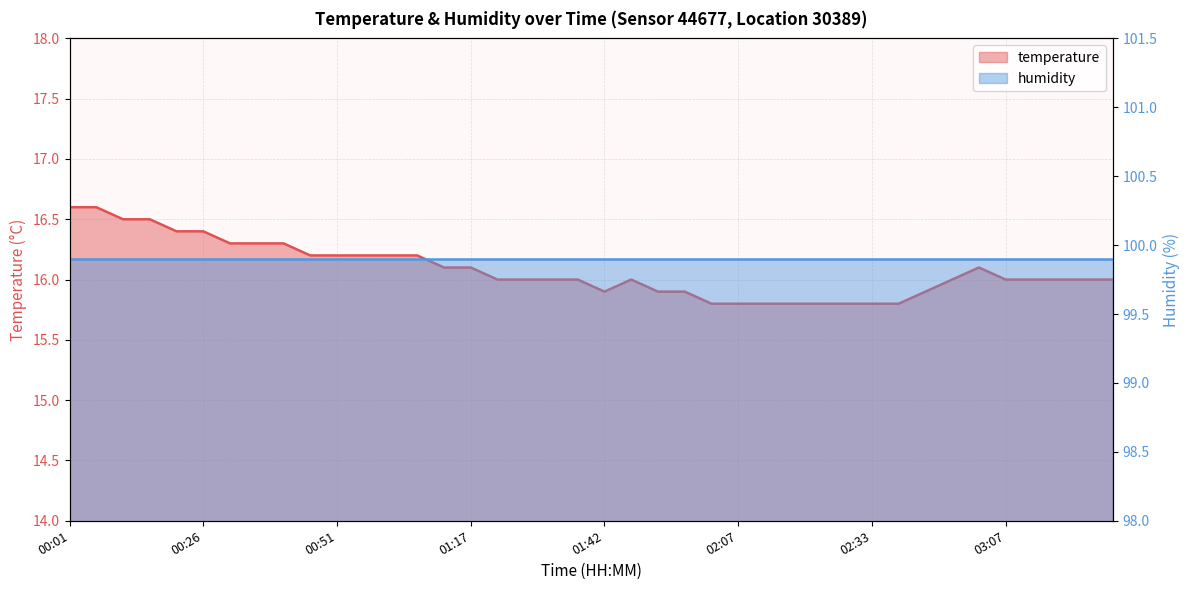

Is it true that the value at 01:11 is 16.1?

True